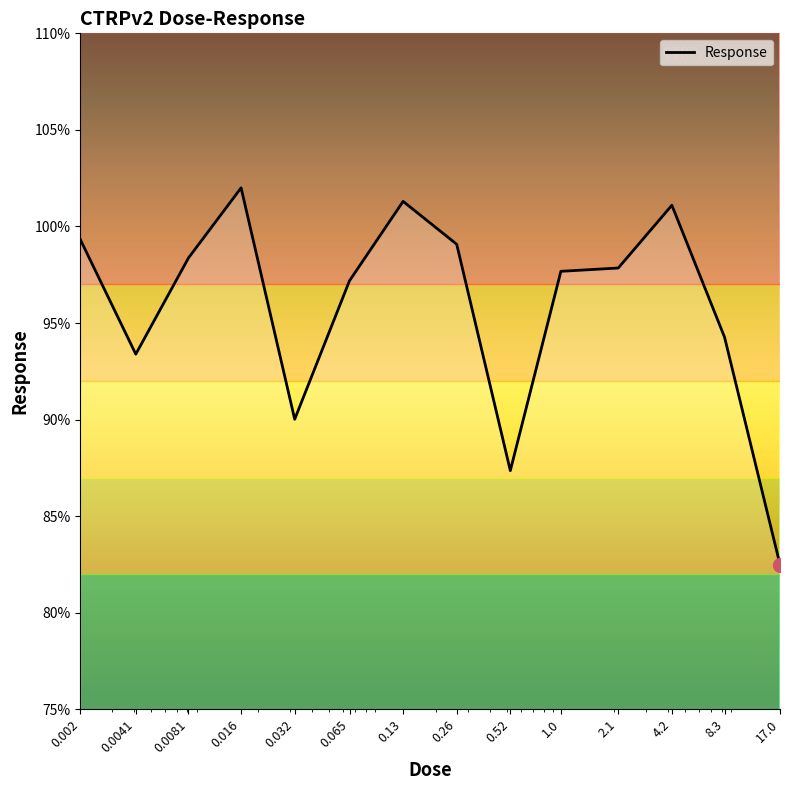

What is the minimum value shown in the chart?

82.5